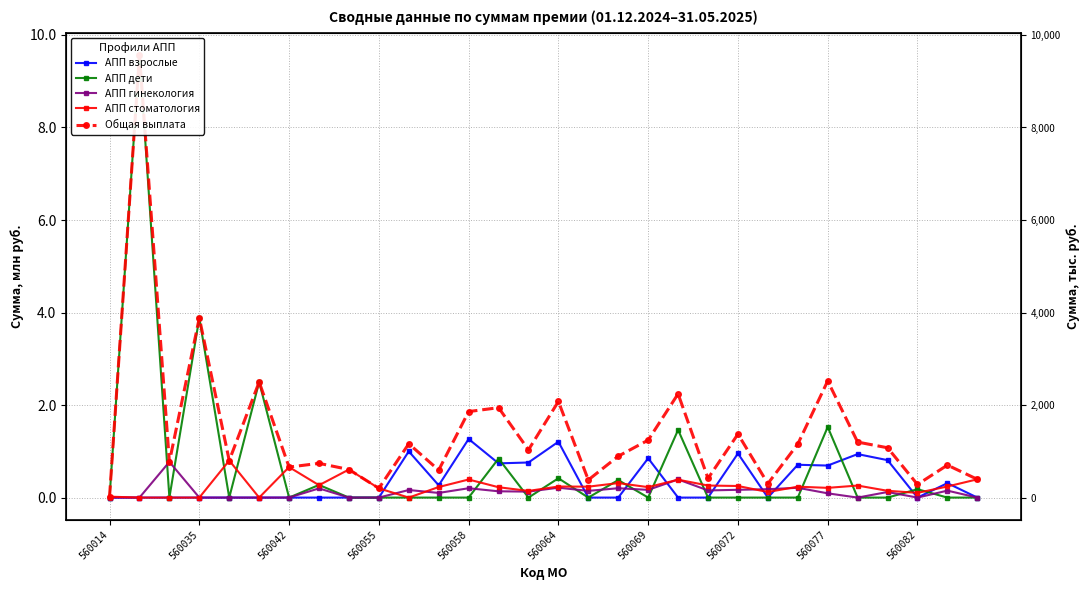

At which label does АПП стоматология reach its minimum?

560035